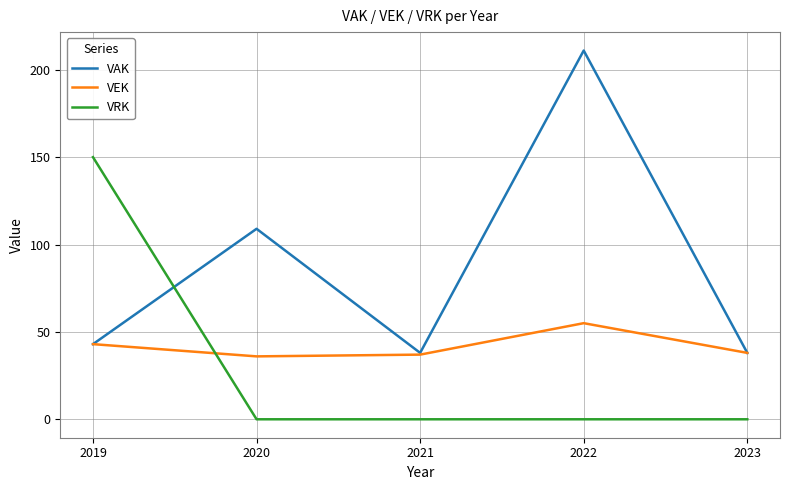

What is the difference between the maximum and minimum values in the VEK series?

19